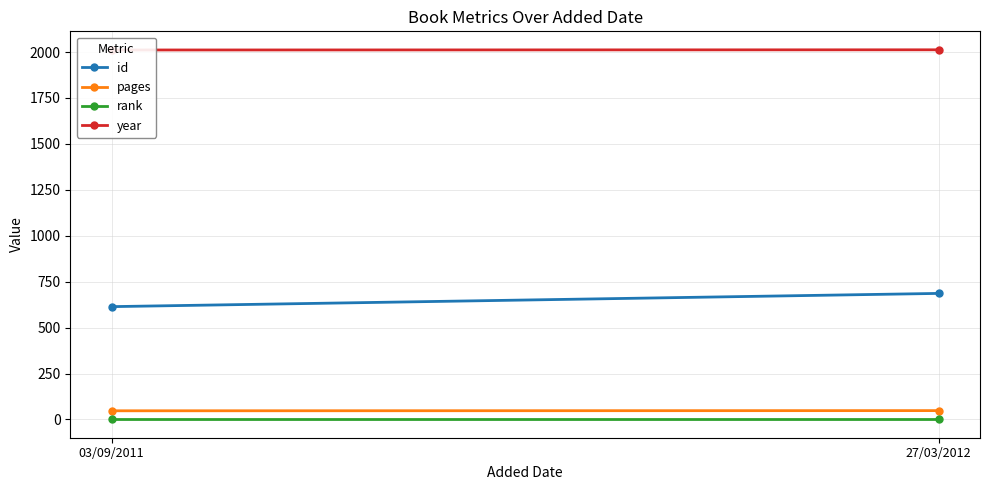

Is it true that pages equals 24 at 03/09/2011?

False